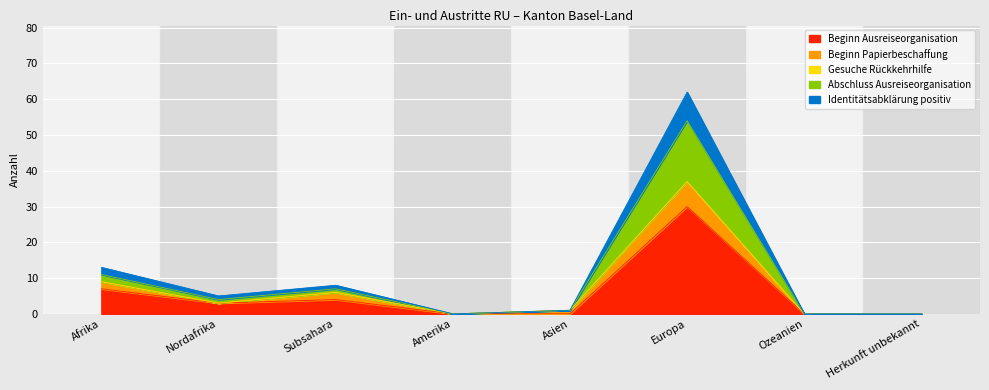

At which category is the sum across all series the highest?

Europa